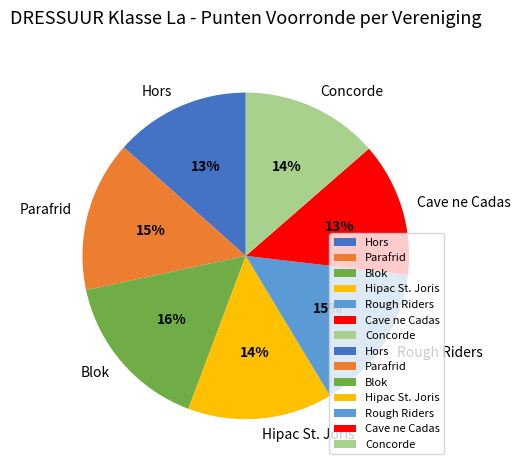

To the nearest percent, what is the average slice percentage?

14%